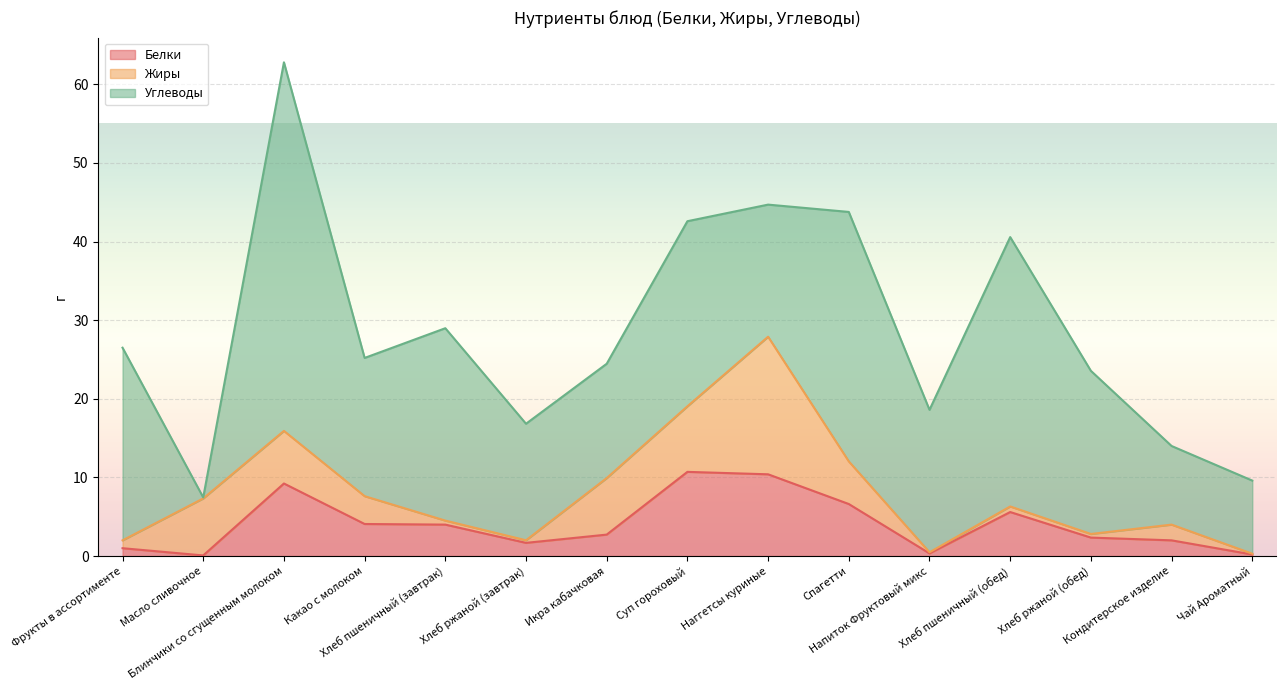

What is the sum of the Углеводы values at Какао с молоком and Масло сливочное?

17.7